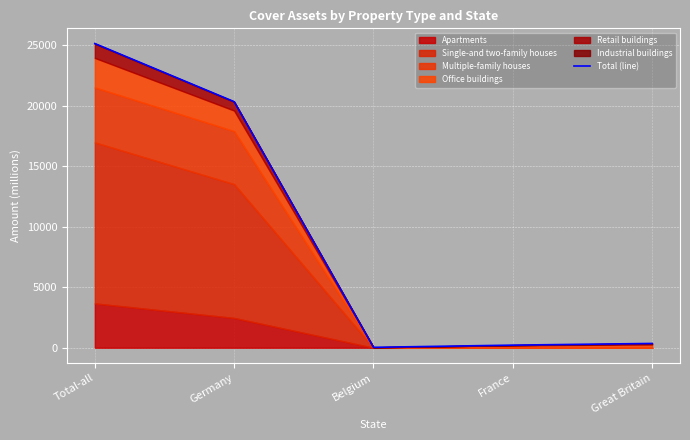

Rank the categories by value from highest to lowest.

Total-all, Germany, Great Britain, France, Belgium